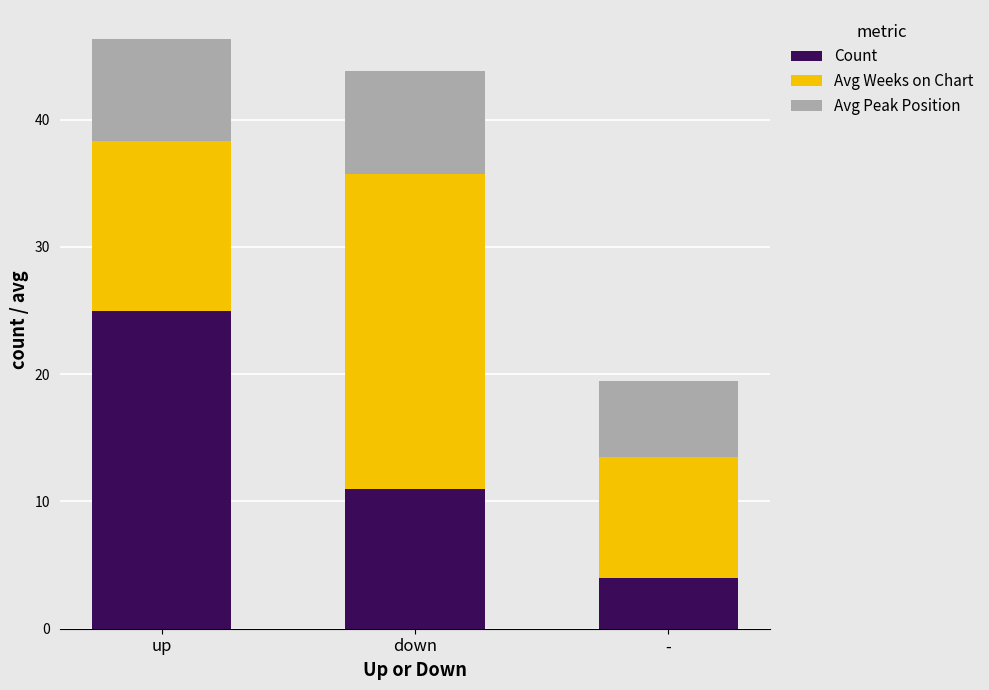

Reading left to right, transcribe the values for Count.

up=25.0	down=11.0	-=4.0